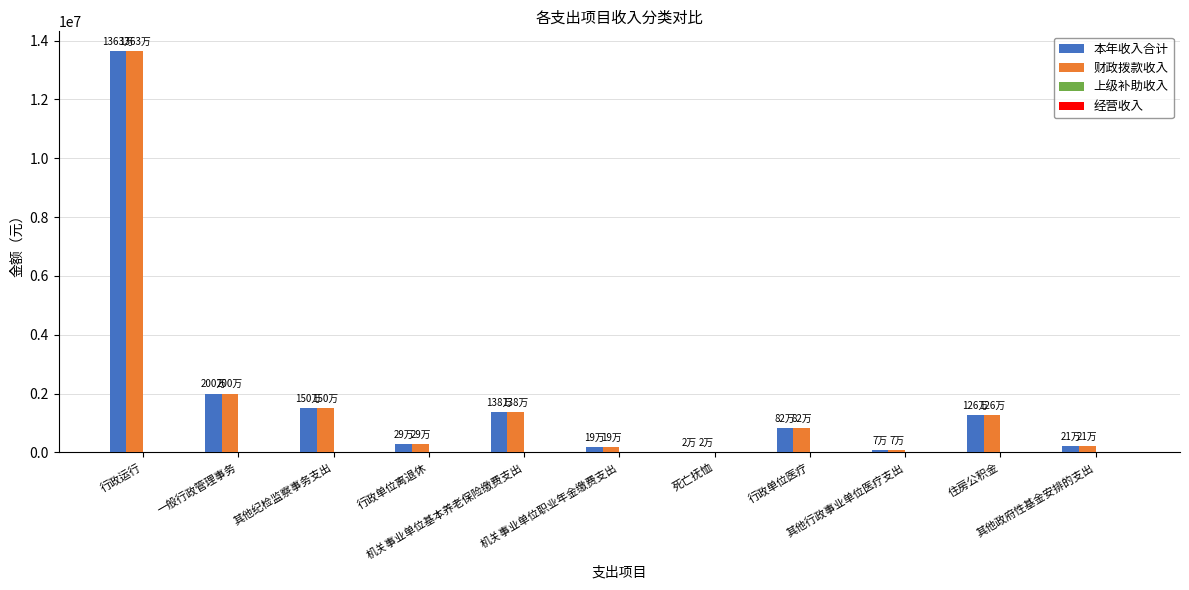

What is the greatest value displayed?

13634658.7